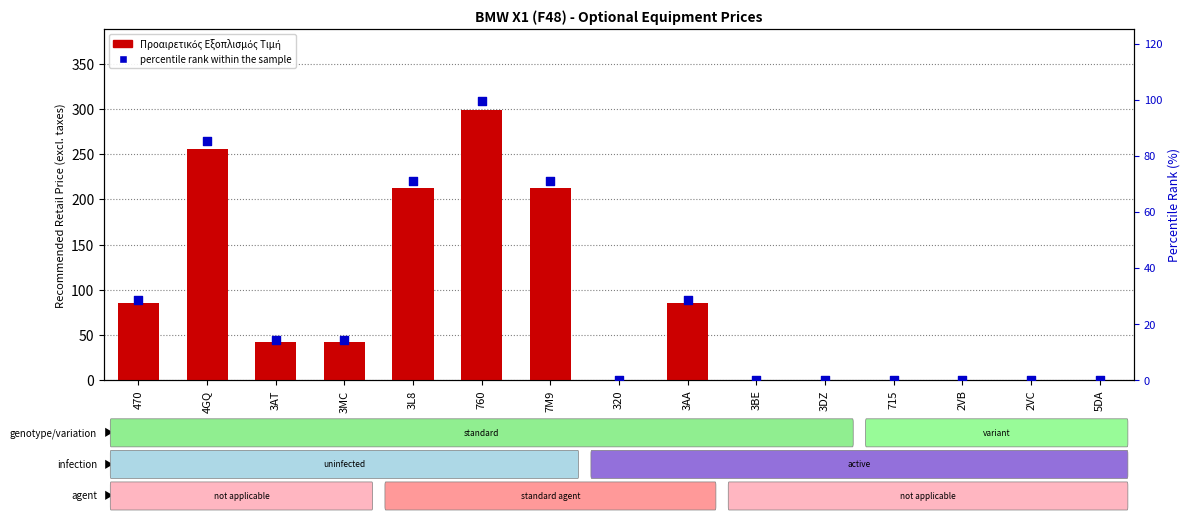

Which series contains the lowest Y value?

Προαιρετικός Εξοπλισμός Τιμή